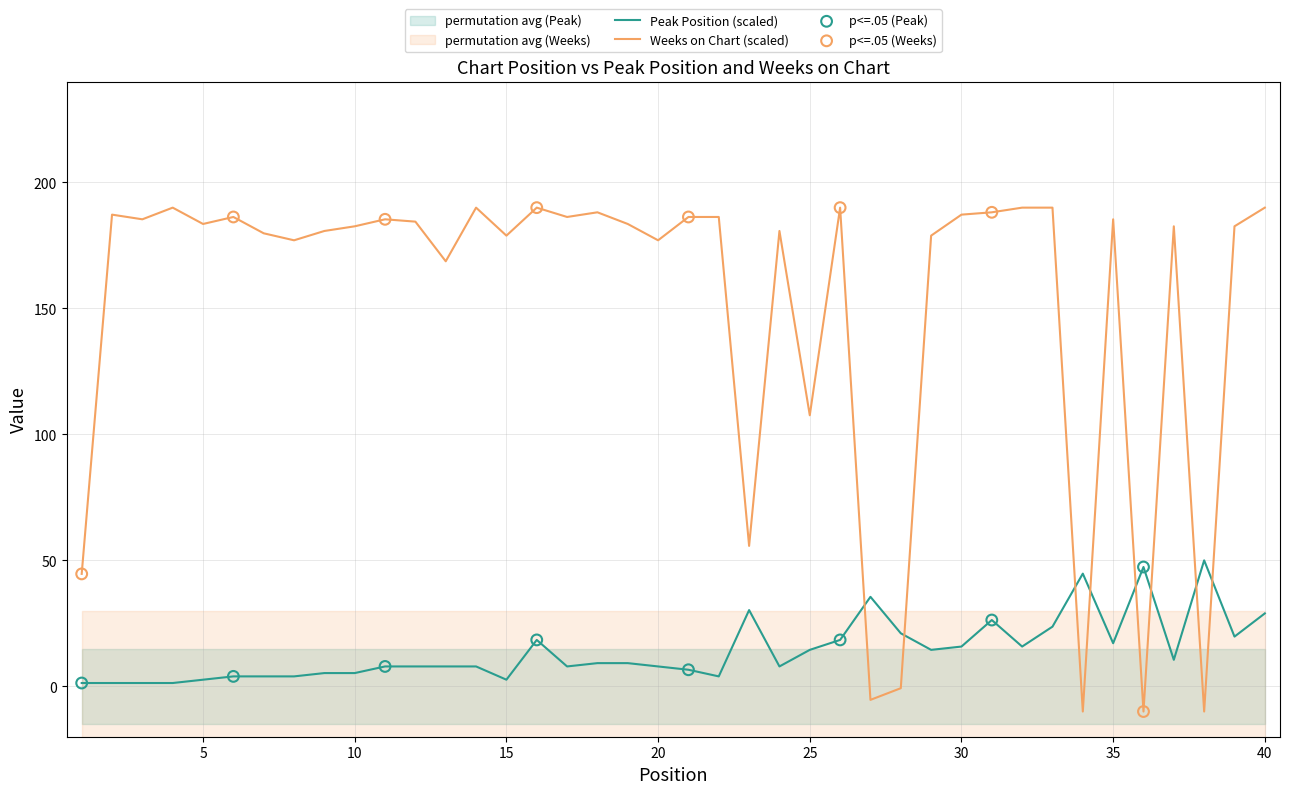

Which series has the largest total across all categories?

Weeks on Chart